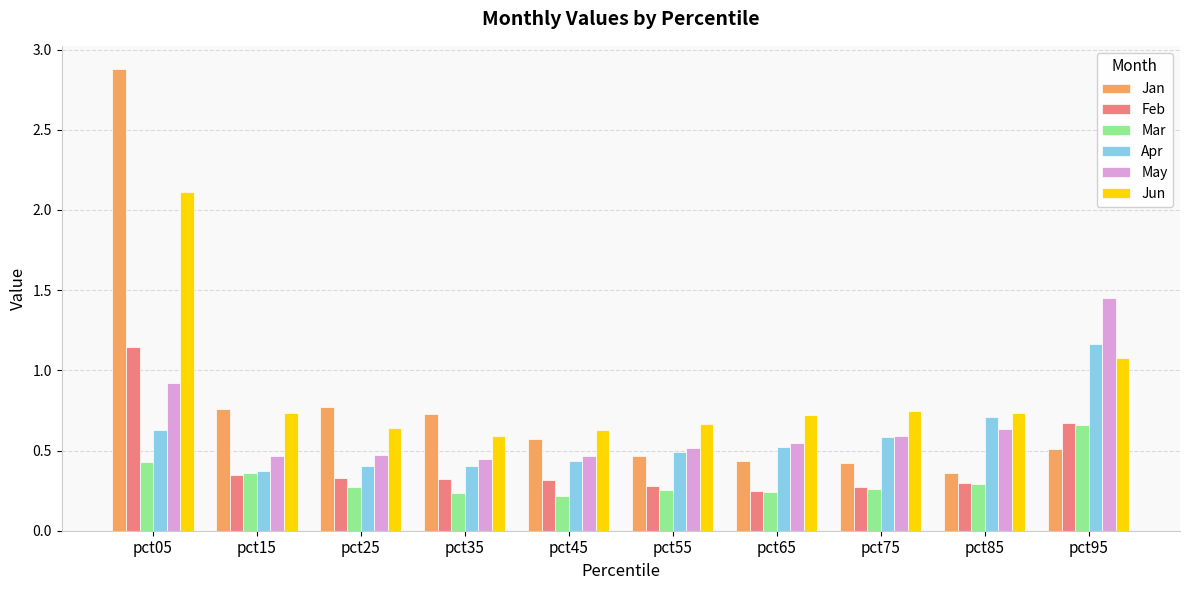

What is the sum of the May values at pct75 and pct95?

2.0